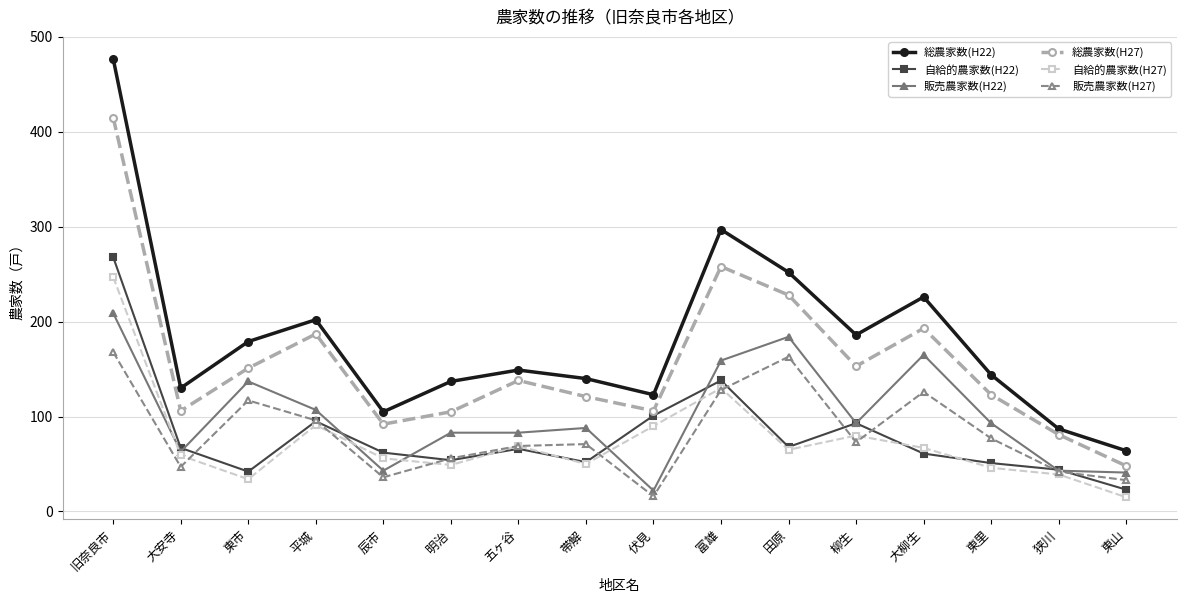

What position from the right is 帯解?

9